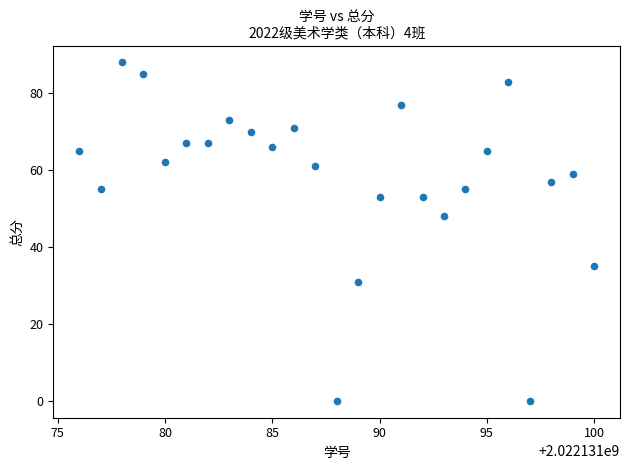

What Y value in the scatter plot is closest to 44?

48